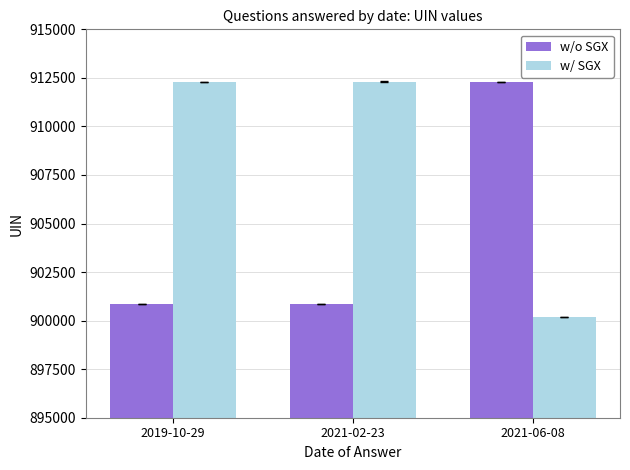

Rank the series by their average value, from highest to lowest.

w/ SGX, w/o SGX